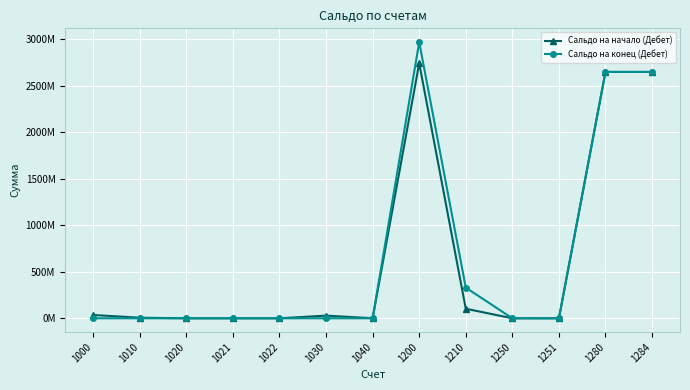

Where does the Сальдо на конец (Дебет) series first go above 27142?

1000